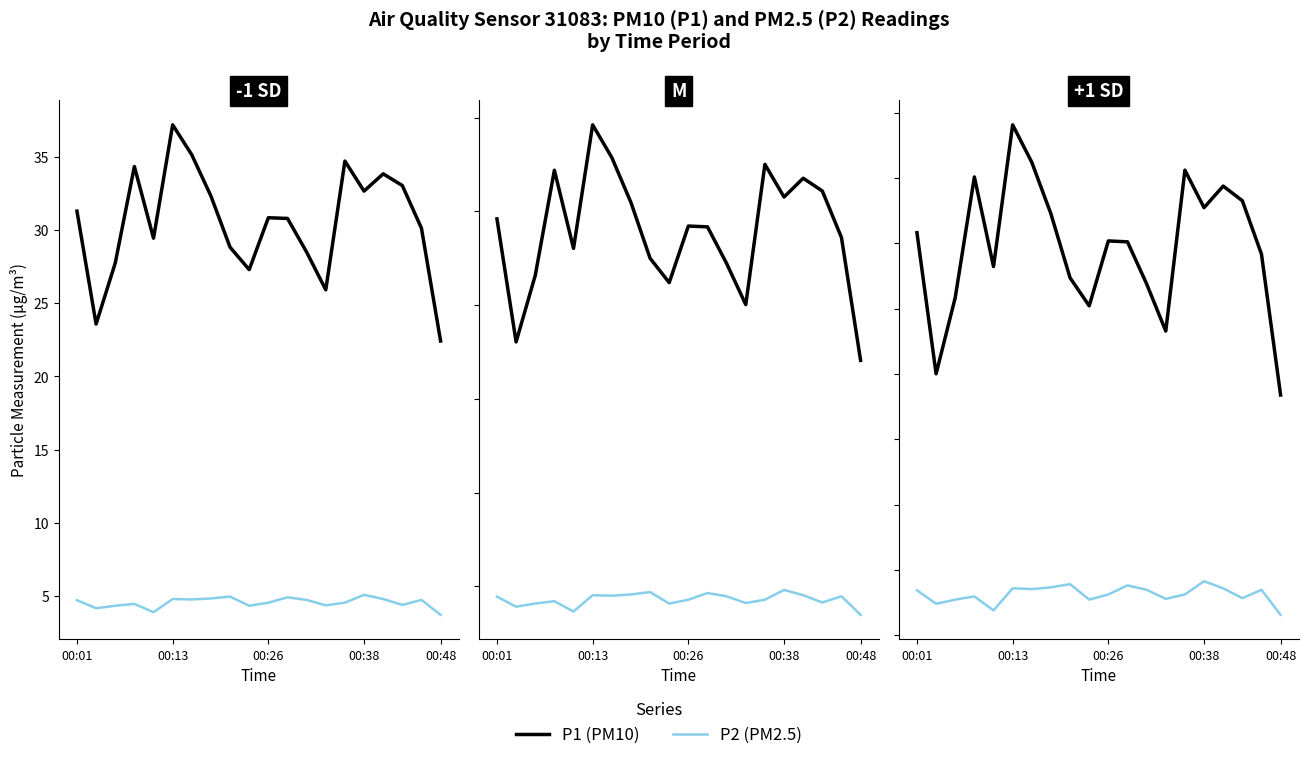

Where does the P2 (PM2.5) series first go above 4?

00:01